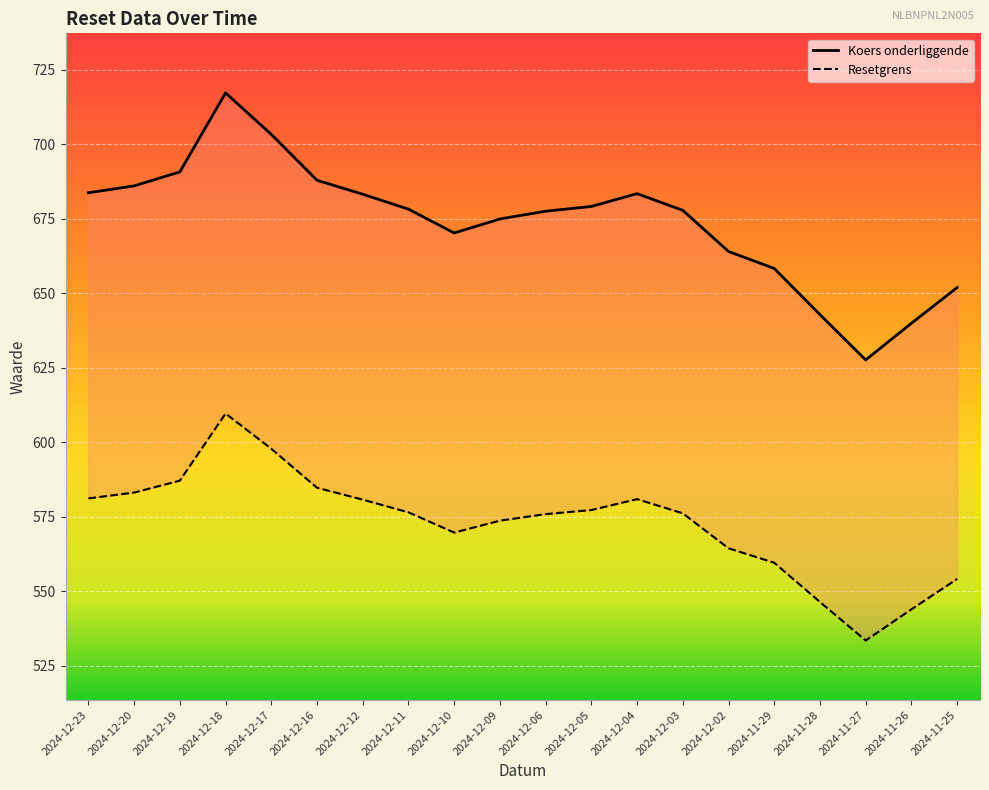

At which label is Resetgrens closest to 672?

2024-12-10